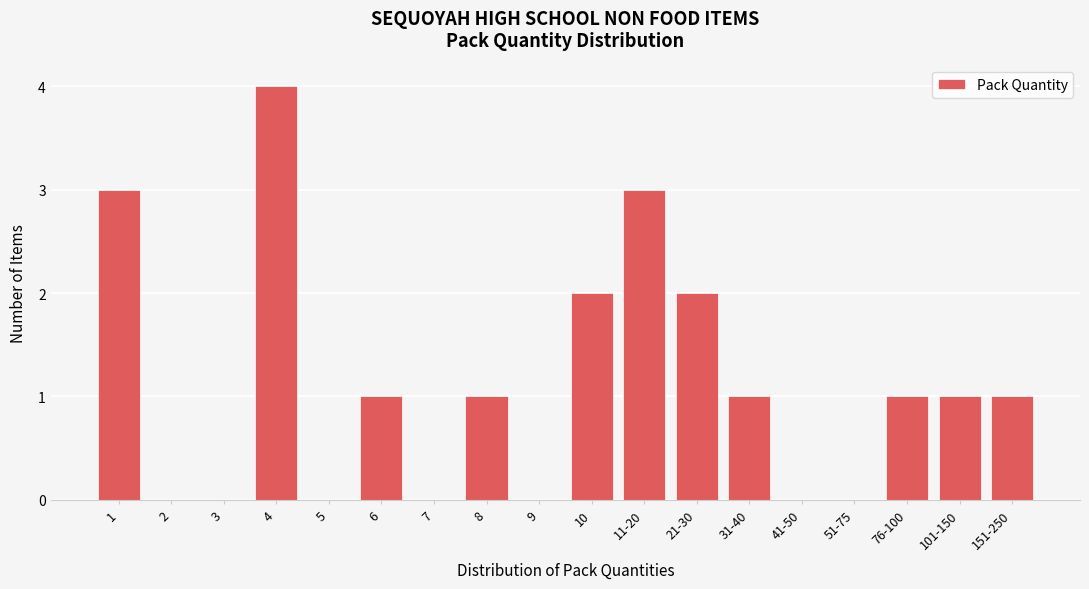

Reading left to right, transcribe all the data shown in this chart.

1=3	2=0	3=0	4=4	5=0	6=1	7=0	8=1	9=0	10=2	11-20=3	21-30=2	31-40=1	41-50=0	51-75=0	76-100=1	101-150=1	151-250=1